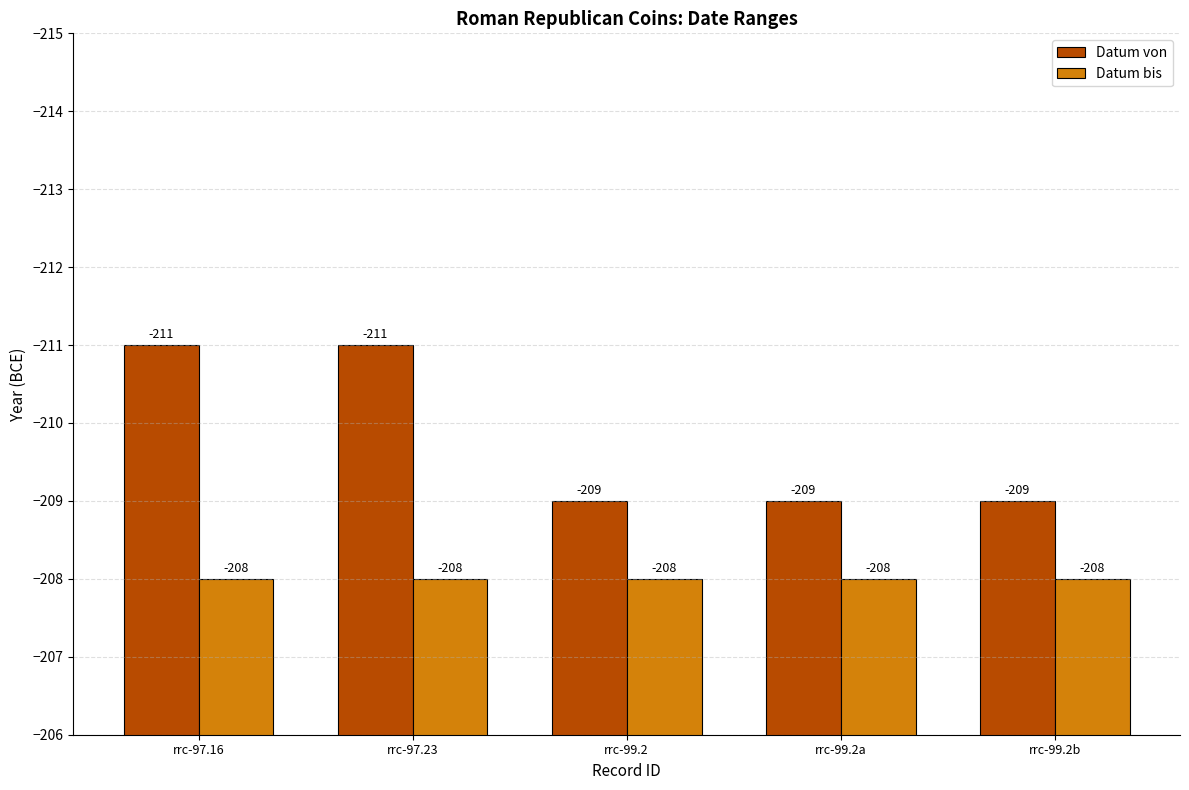

Reading left to right, list all the values displayed in this chart.

Datum von: -211	-211	-209	-209	-209
Datum bis: -208	-208	-208	-208	-208